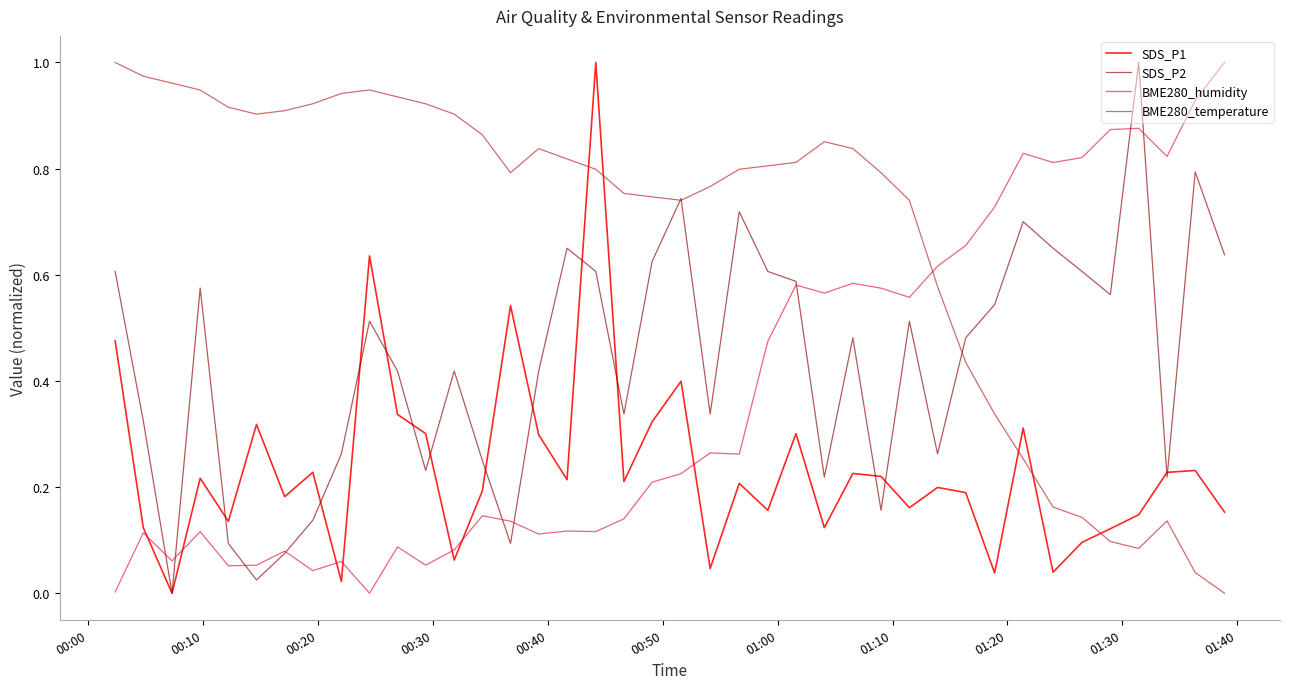

How many values in the BME280_temperature series exceed 0?

39